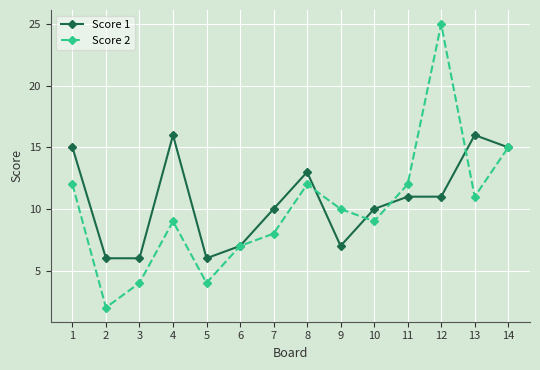

Where is the first local maximum for Score 2?

4